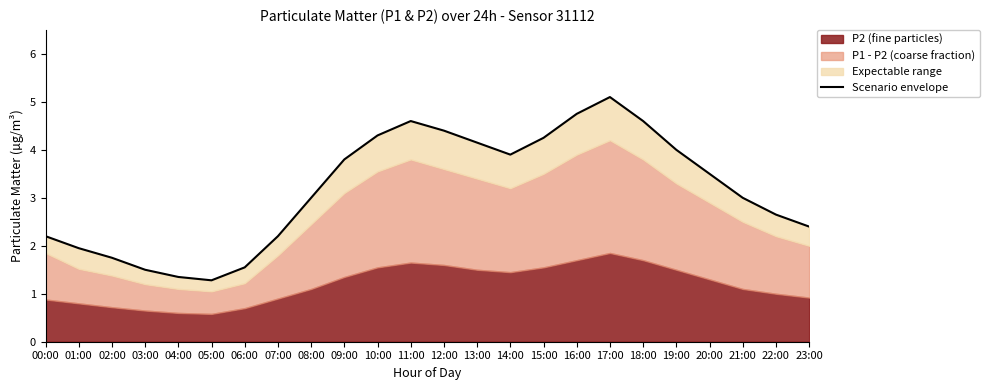

What is the average value?

3.2